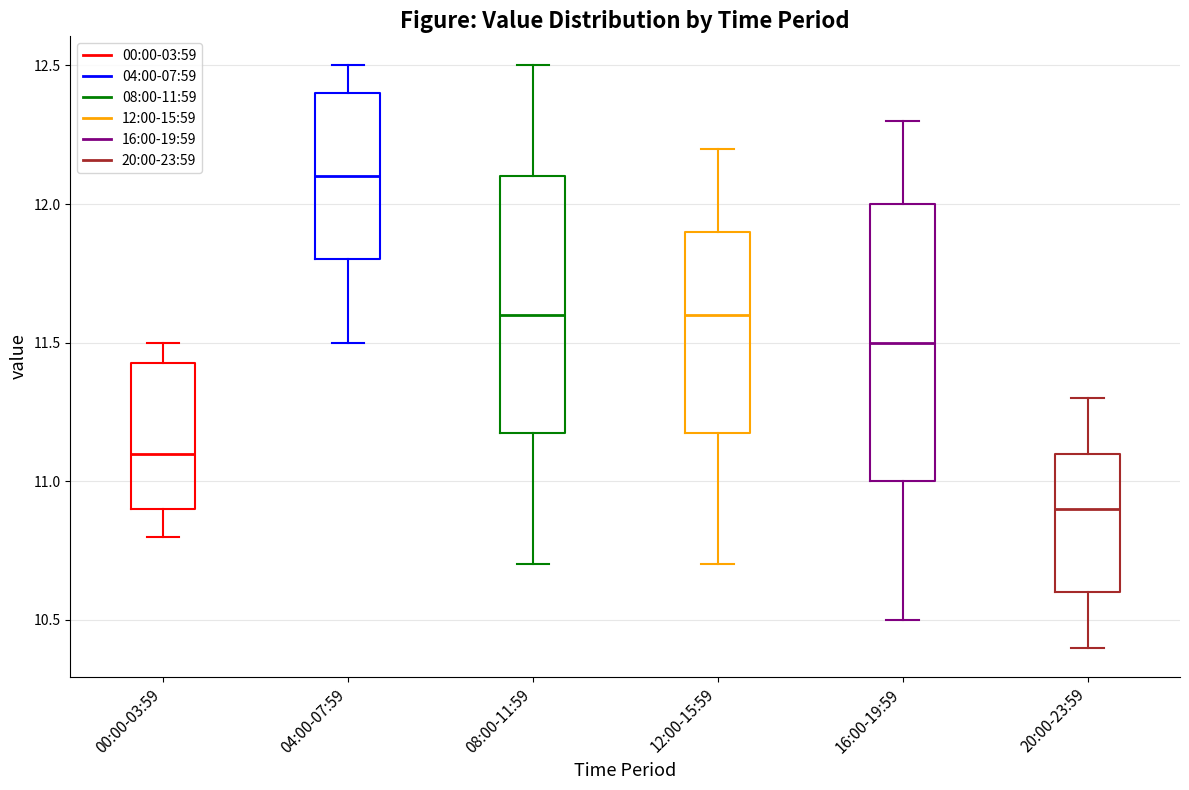

Which box has the lowest median line?

20:00-23:59